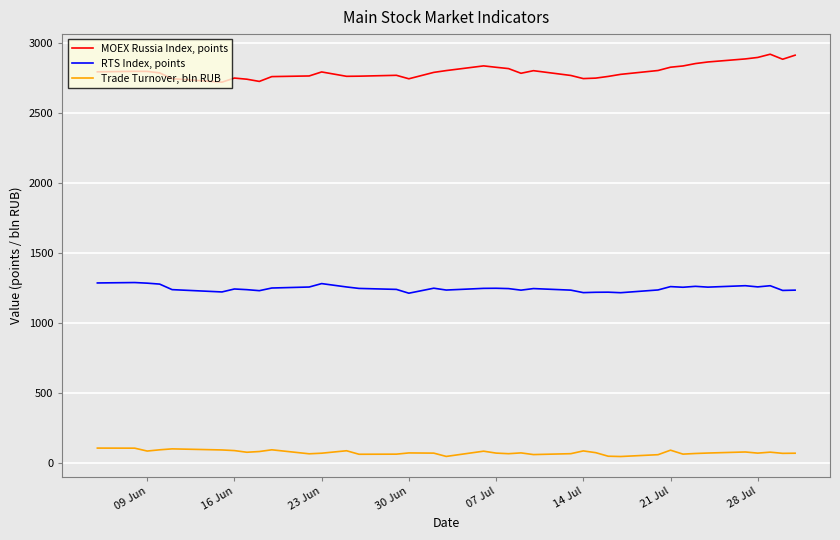

True or false: MOEX Russia Index, points and RTS Index, points cross at least once.

False